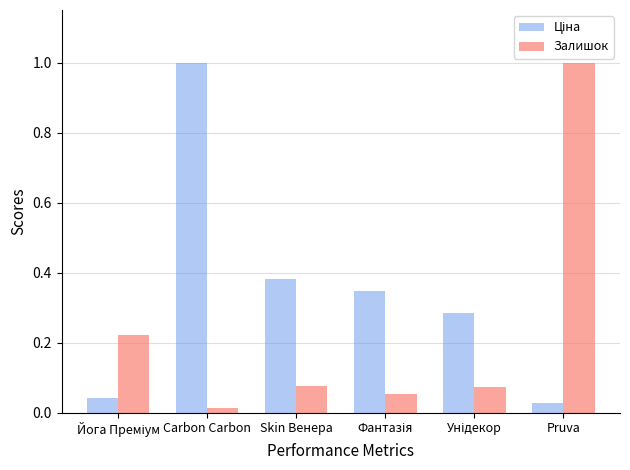

The Залишок series shows 1.7 at Pruva. True or false?

False